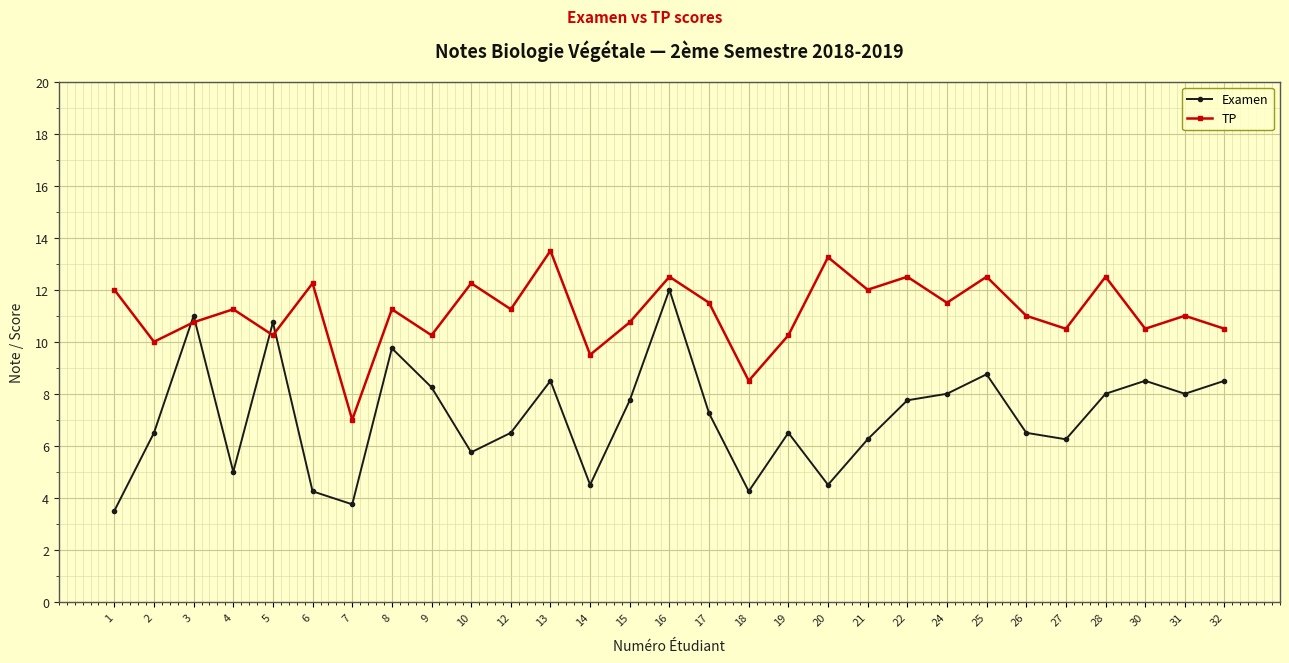

Which series has the largest total across all categories?

TP